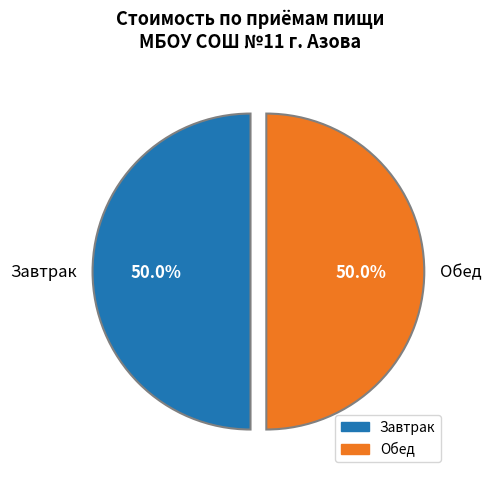

What is the total percentage of Обед and Завтрак?

100.0%